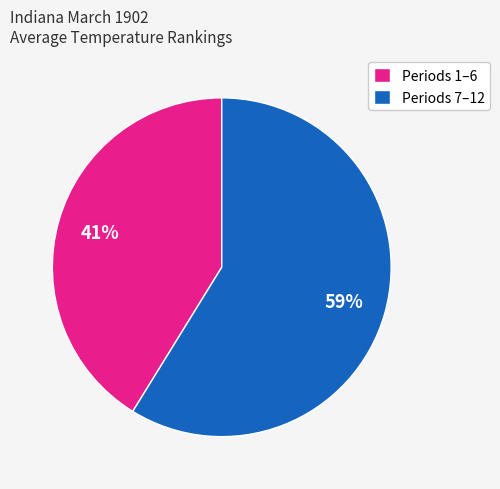

Combined, do Periods 7–12 and Periods 1–6 account for over 50%?

Yes